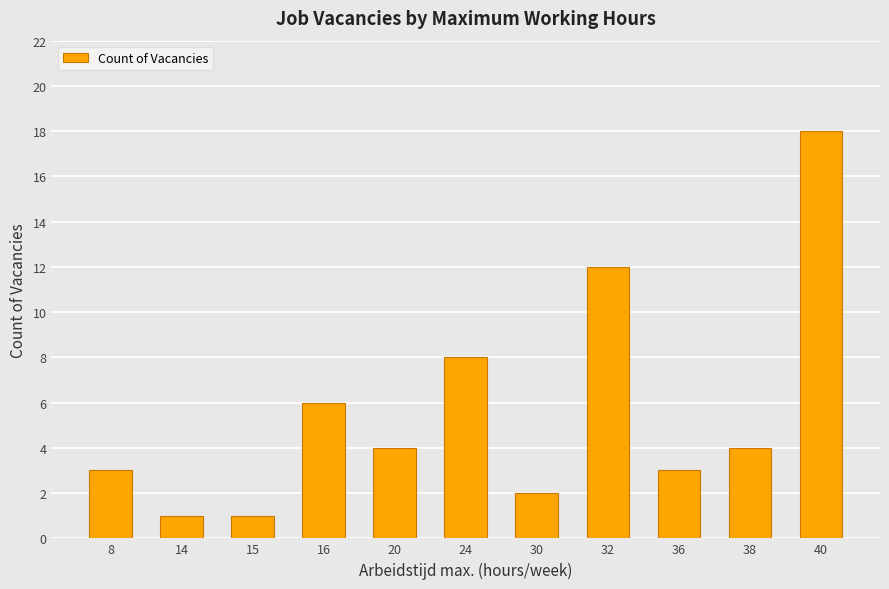

At which label does the data first exceed 4?

16